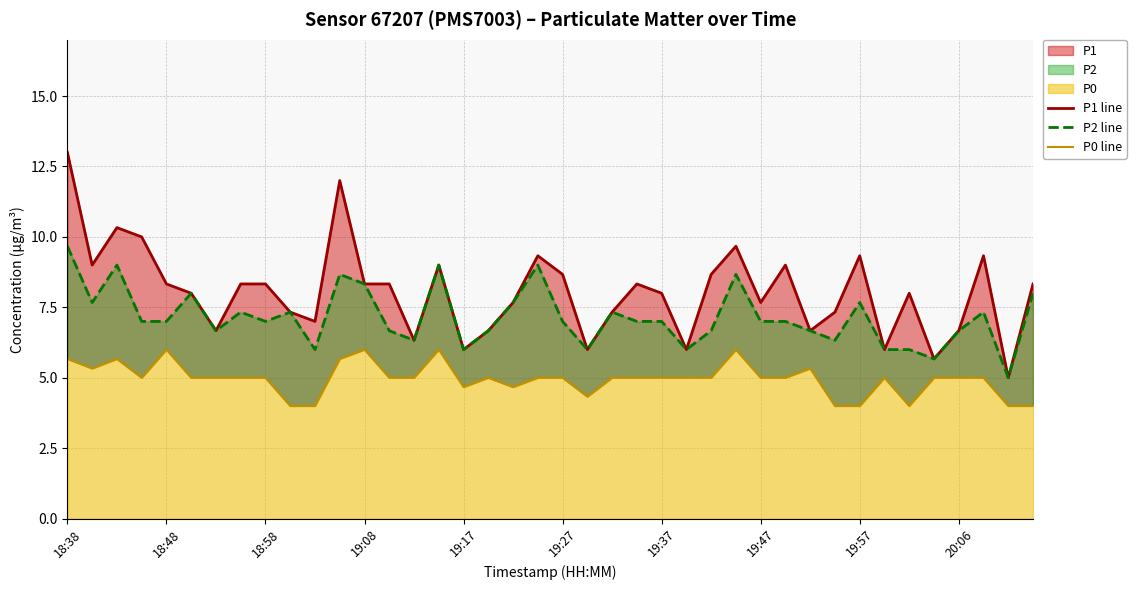

At which category is the sum across all series the highest?

18:38